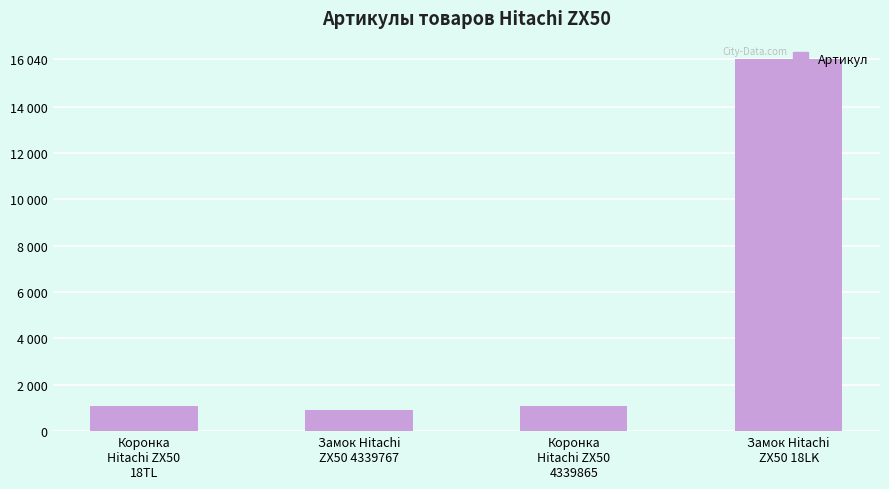

What is the difference between the second highest and second lowest values?

18